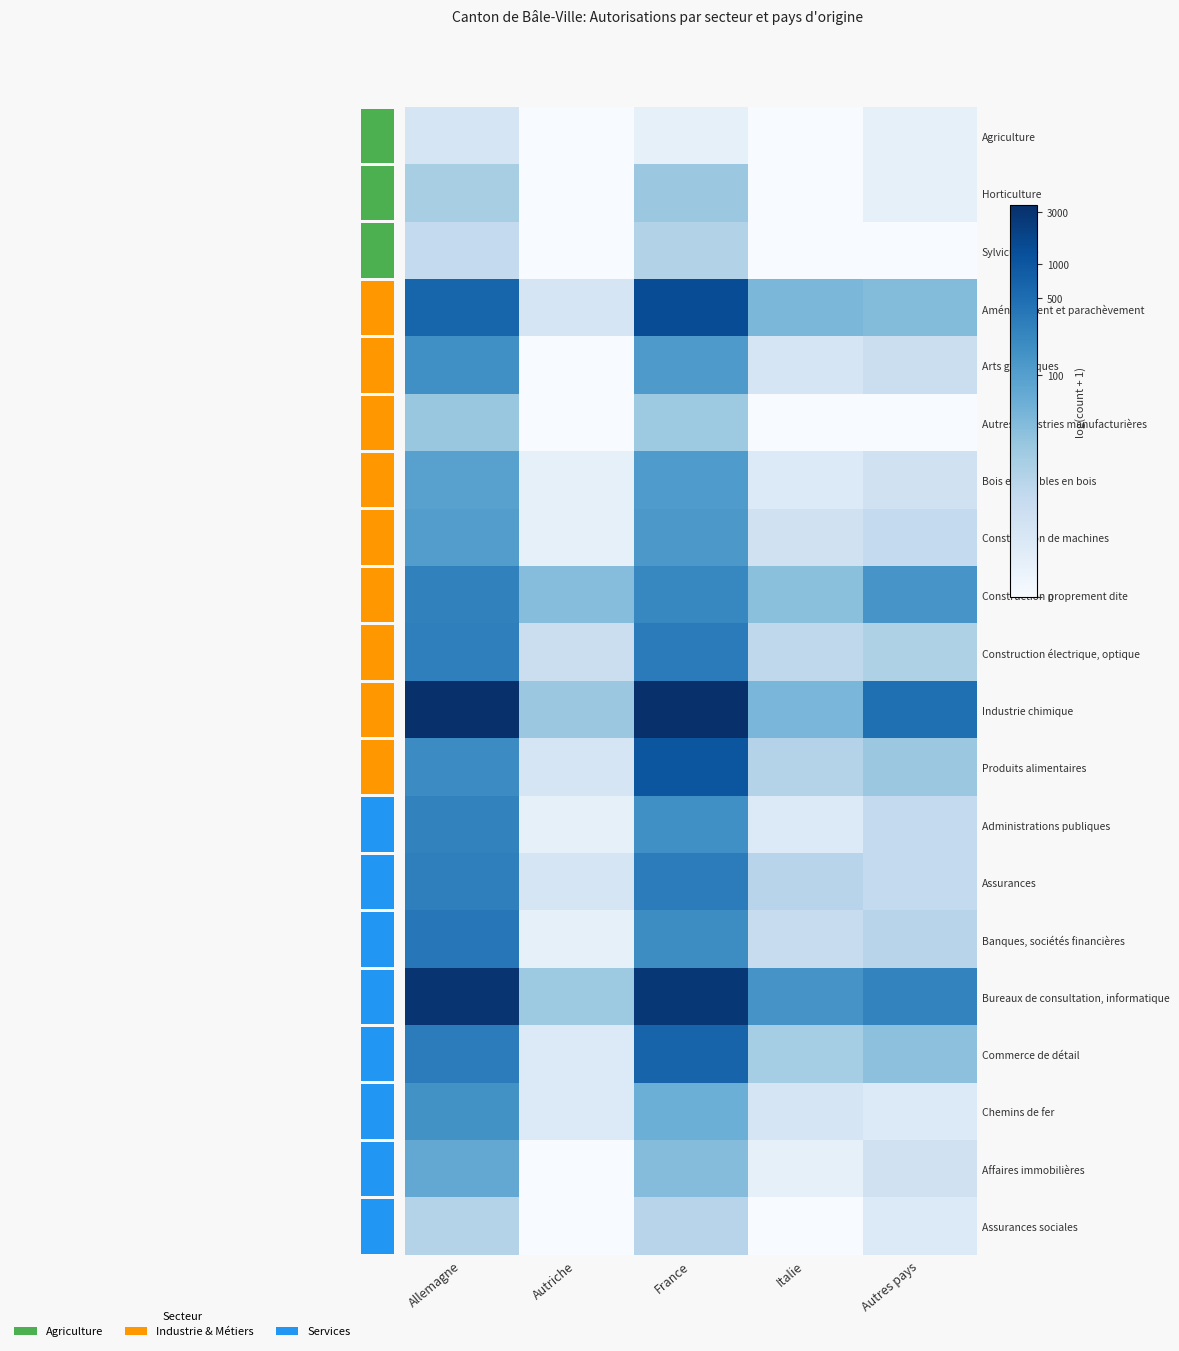

Rank the categories by Construction électrique, optique value from highest to lowest.

France, Allemagne, Autres pays, Italie, Autriche